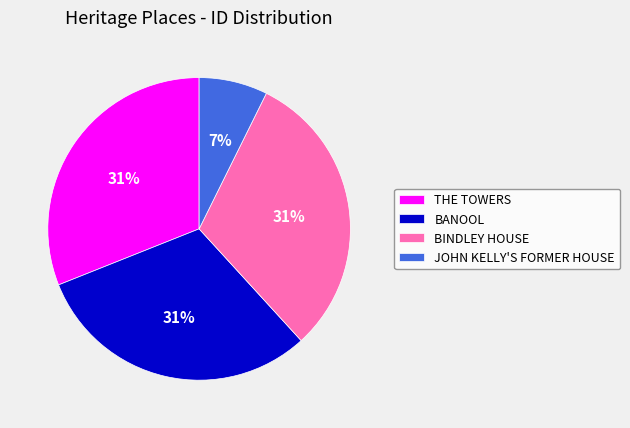

To the nearest percent, what is the difference between the largest and smallest slice percentages?

24%